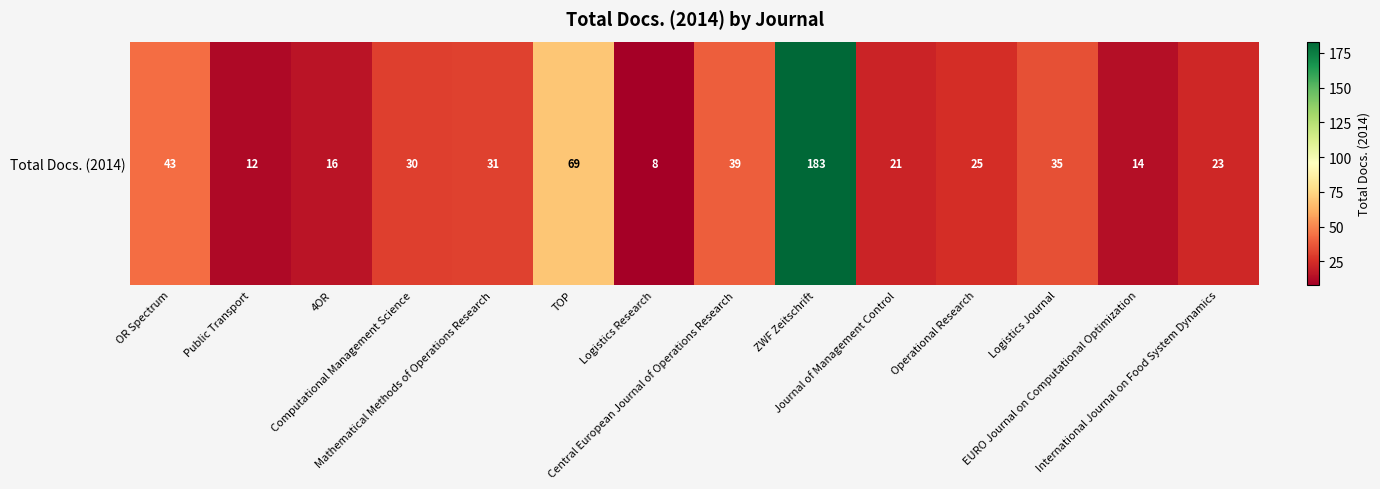

Rank the categories by value from lowest to highest.

Logistics Research, Public Transport, EURO Journal on Computational Optimization, 4OR, Journal of Management Control, International Journal on Food System Dynamics, Operational Research, Computational Management Science, Mathematical Methods of Operations Research, Logistics Journal, Central European Journal of Operations Research, OR Spectrum, TOP, ZWF Zeitschrift